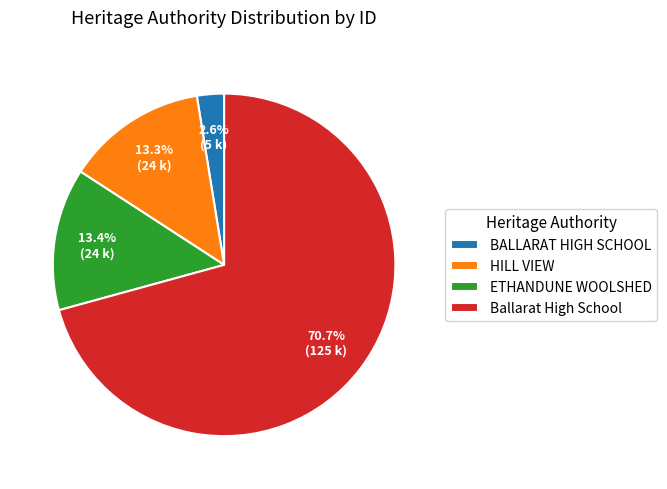

How much of the chart is everything except ETHANDUNE WOOLSHED?

86.6%